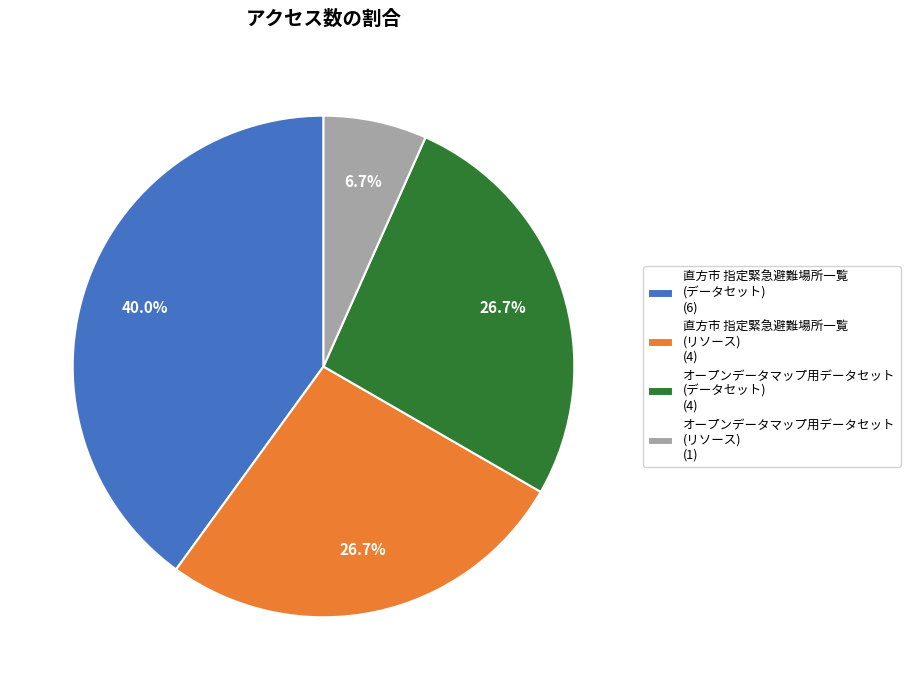

Which has a higher value, 直方市 指定緊急避難場所一覧 (データセット) (6) or オープンデータマップ用データセット (リソース) (1)?

直方市 指定緊急避難場所一覧 (データセット) (6)